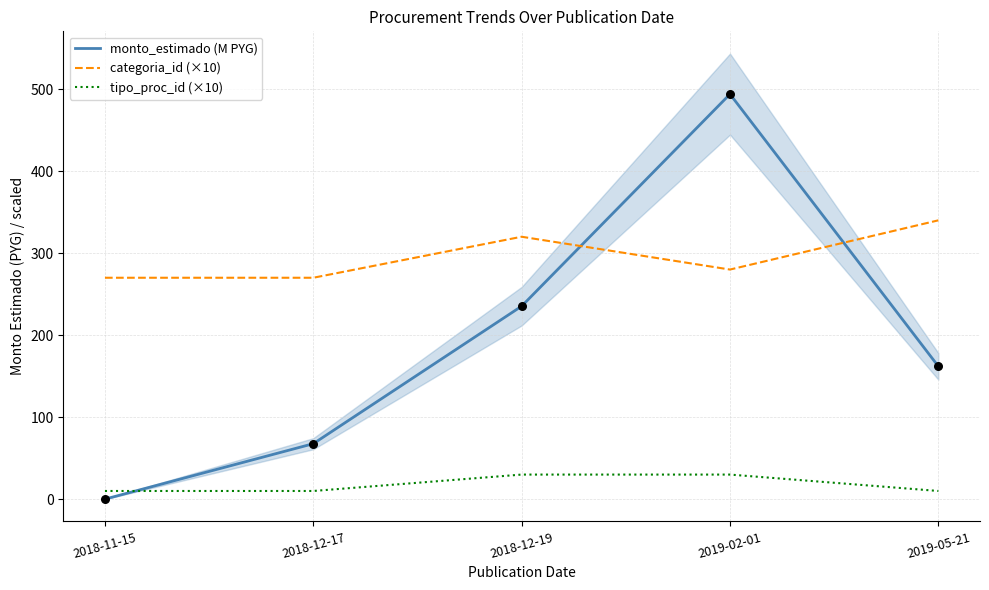

Is the value of categoria_id (×10) at 2019-05-21 greater than the value of tipo_proc_id (×10) at 2019-02-01?

Yes